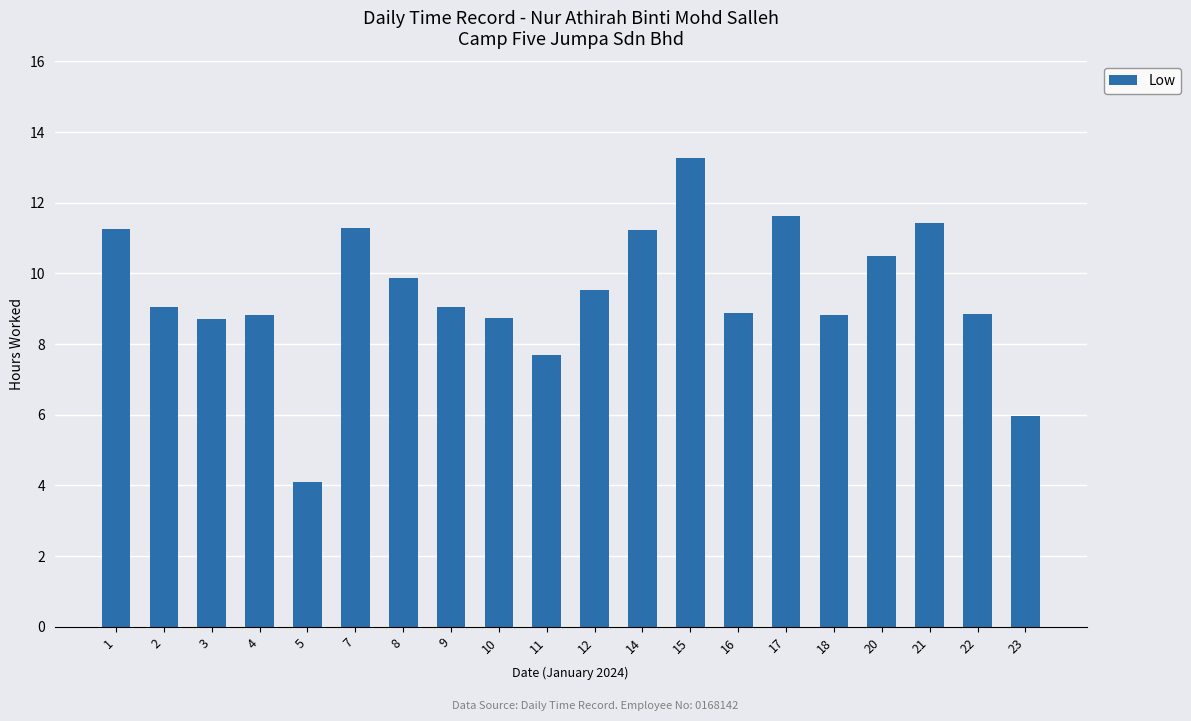

What is the ratio of the value at 14 to the value at 17?

1.0